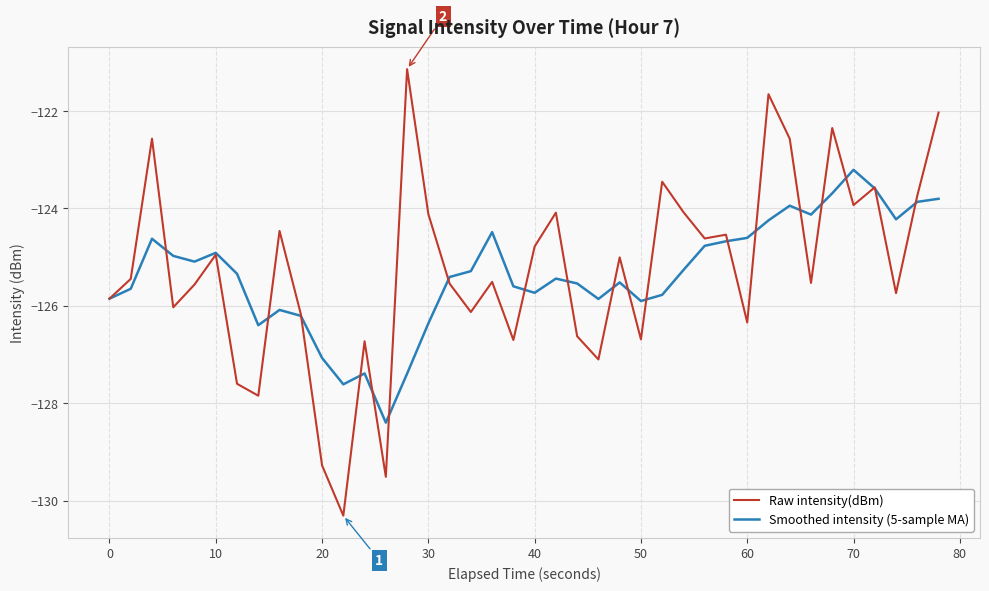

List the series in order of their peak value, highest first.

Raw intensity(dBm), Smoothed intensity (5-sample MA)